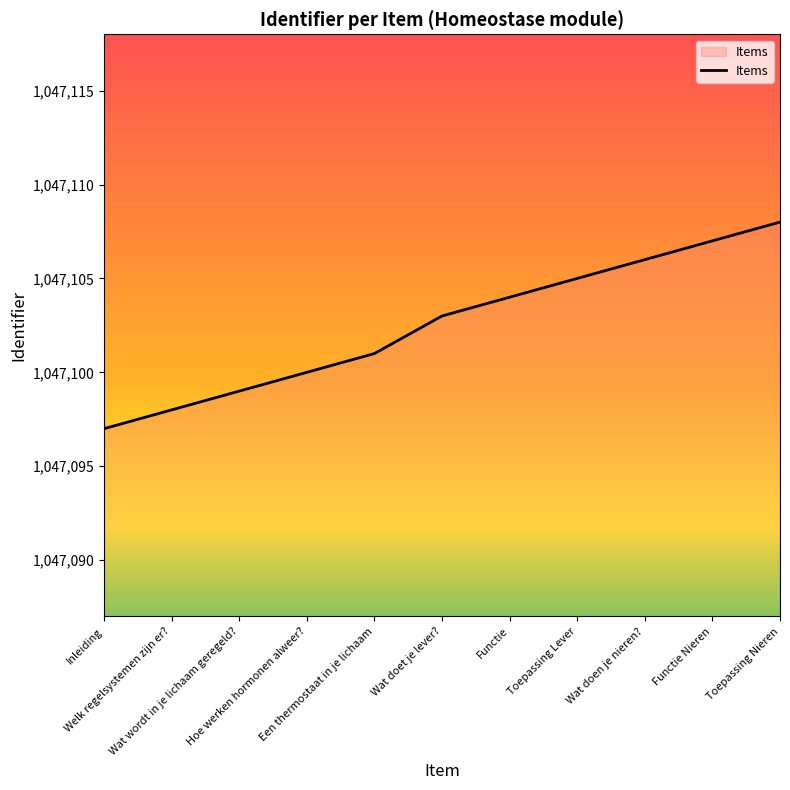

List the labels in order of value, smallest first.

Inleiding, Welk regelsystemen zijn er?, Wat wordt in je lichaam geregeld?, Hoe werken hormonen alweer?, Een thermostaat in je lichaam, Wat doet je lever?, Functie, Toepassing Lever, Wat doen je nieren?, Functie Nieren, Toepassing Nieren